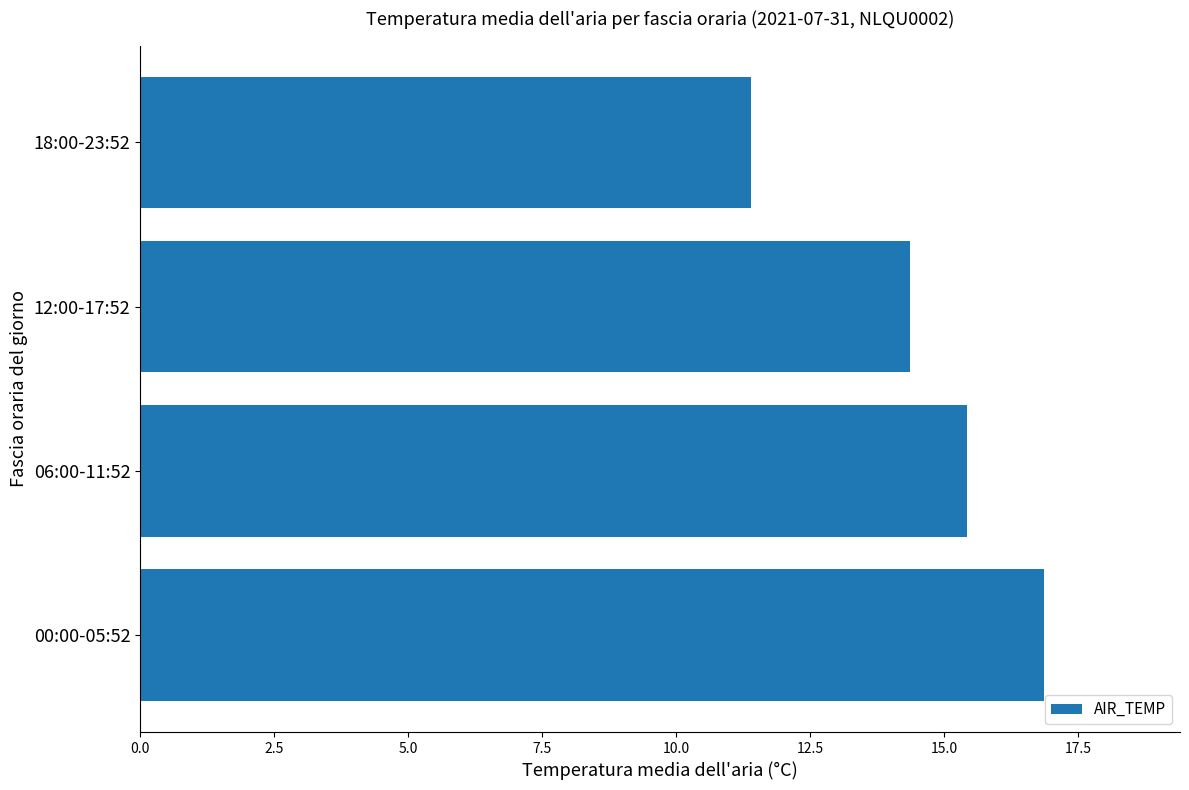

List the labels in order of value, largest first.

00:00-05:52, 06:00-11:52, 12:00-17:52, 18:00-23:52